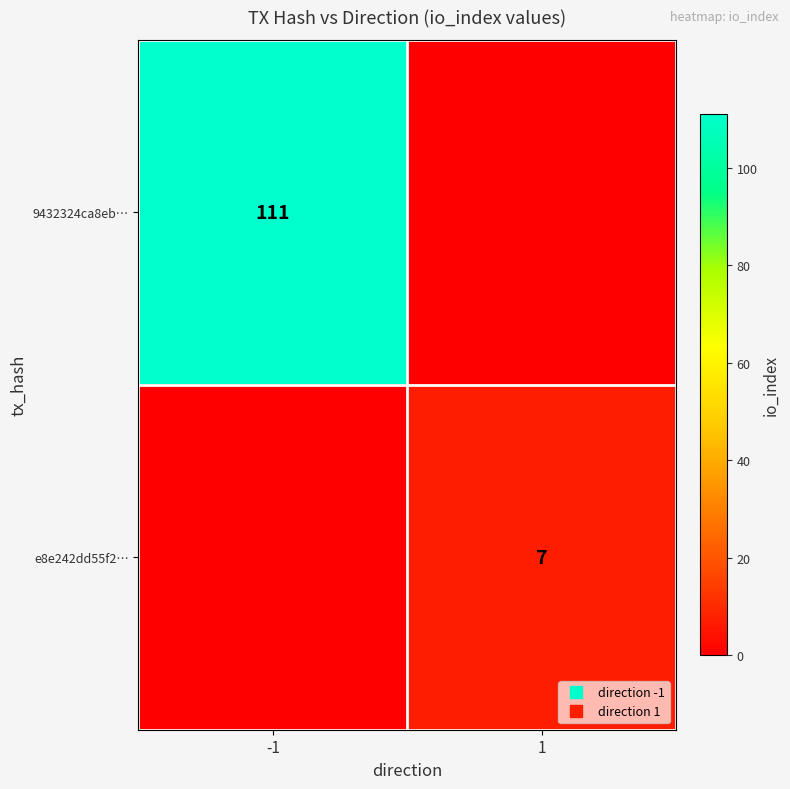

Rank the categories by 9432324ca8eb… value from highest to lowest.

-1, 1